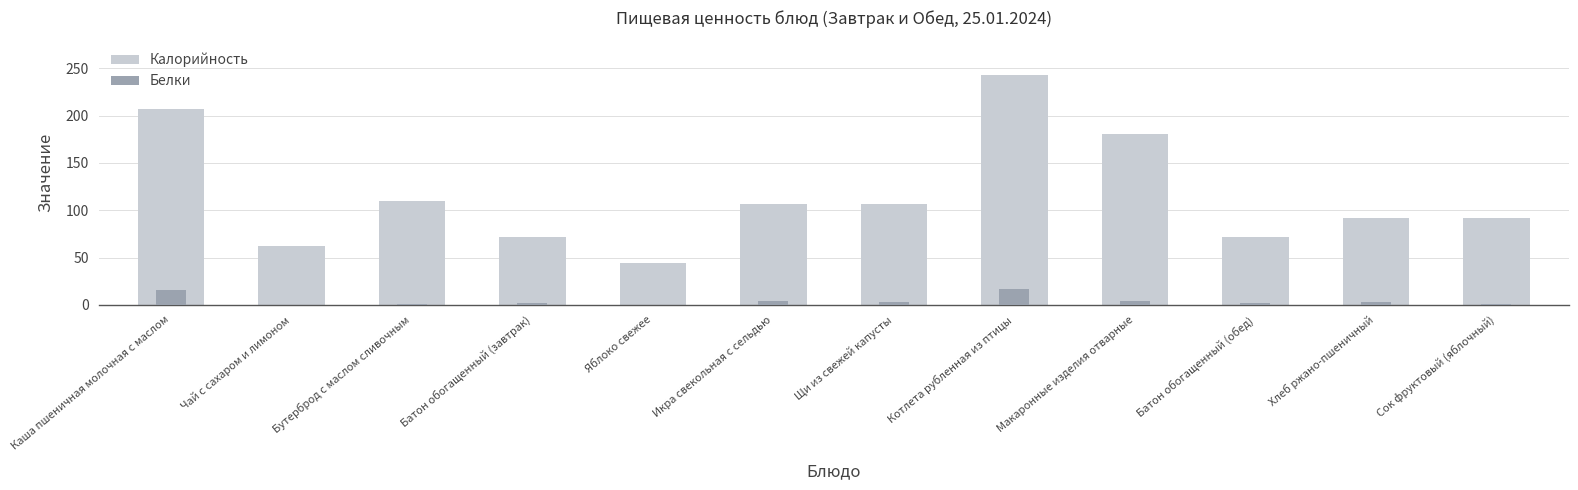

How many groups of bars are there?

12